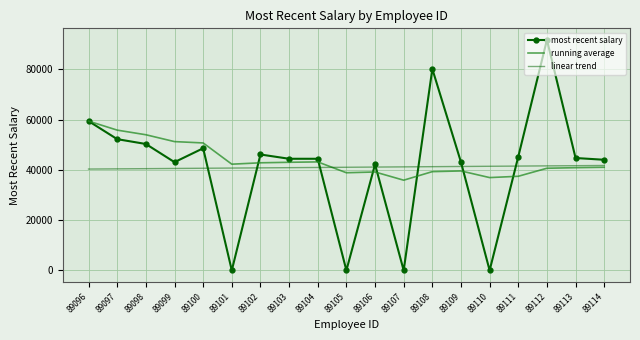

The value of running average at 89114 is 41020.5. True or false?

True